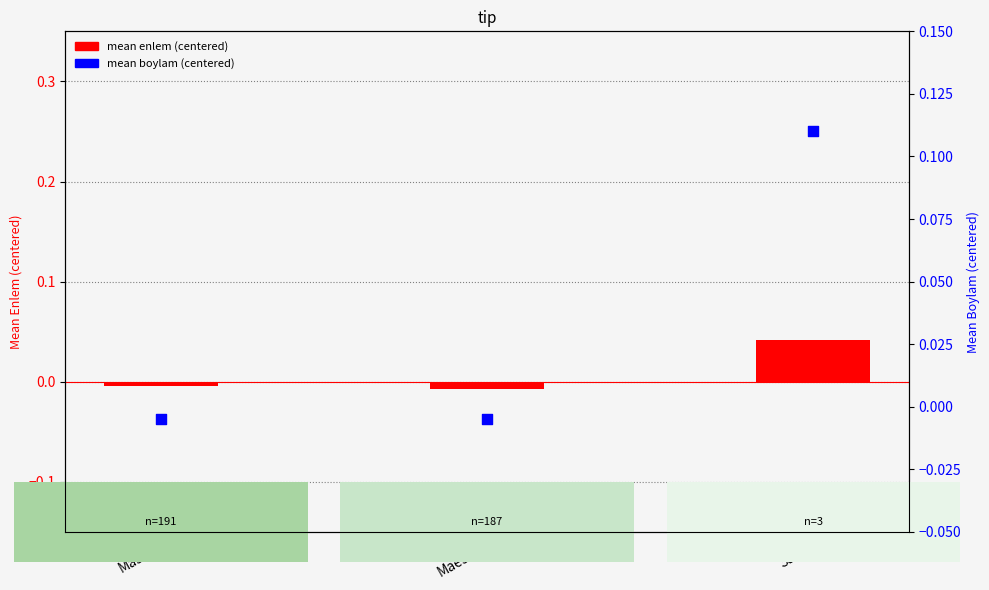

Which series contains the highest Y value?

mean boylam (centered)